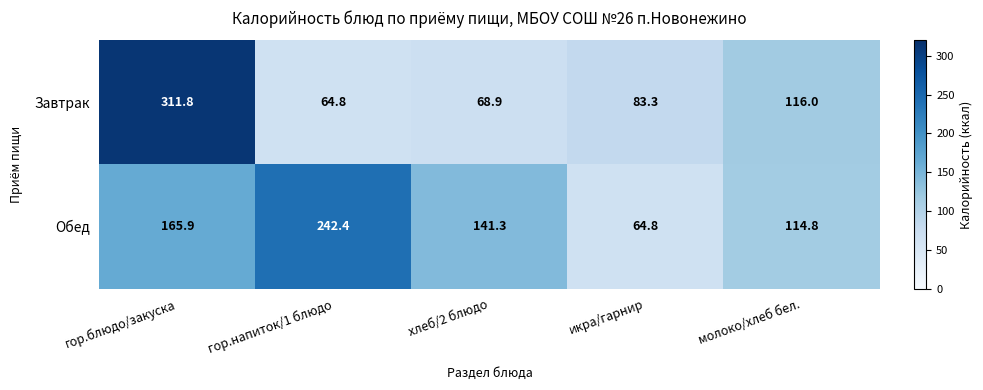

What is the difference between the second highest and second lowest values in the Обед series?

51.1